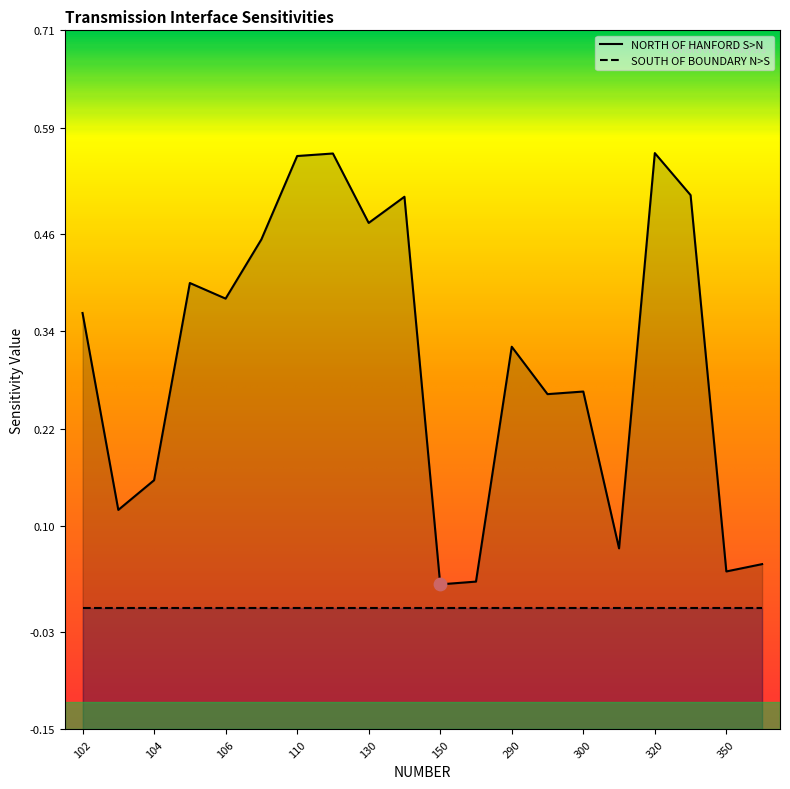

What is the change in value from 103 to 106?

+0.3